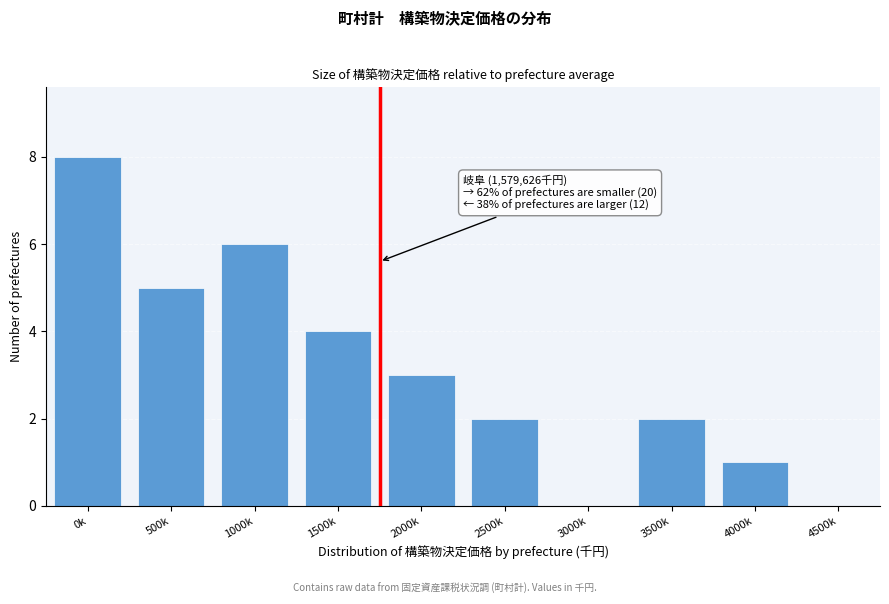

Reading right to left, what are all the values shown in this chart?

4500k=0	4000k=1	3500k=2	3000k=0	2500k=2	2000k=3	1500k=4	1000k=6	500k=5	0k=8